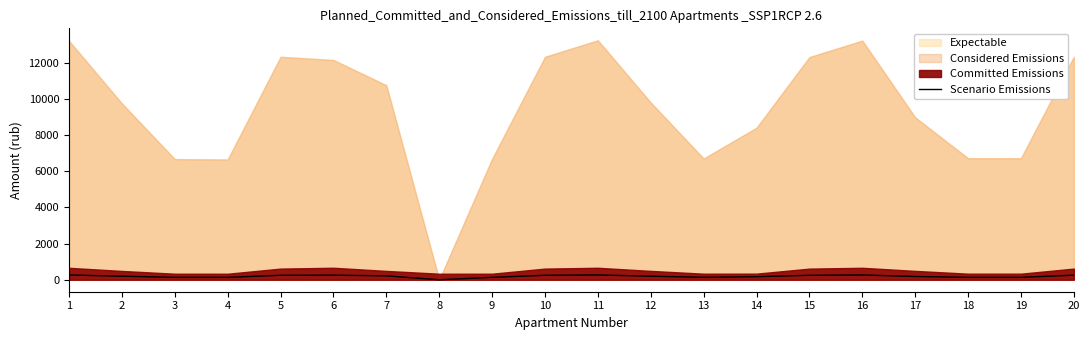

At which category does the data reach its first local valley?

4